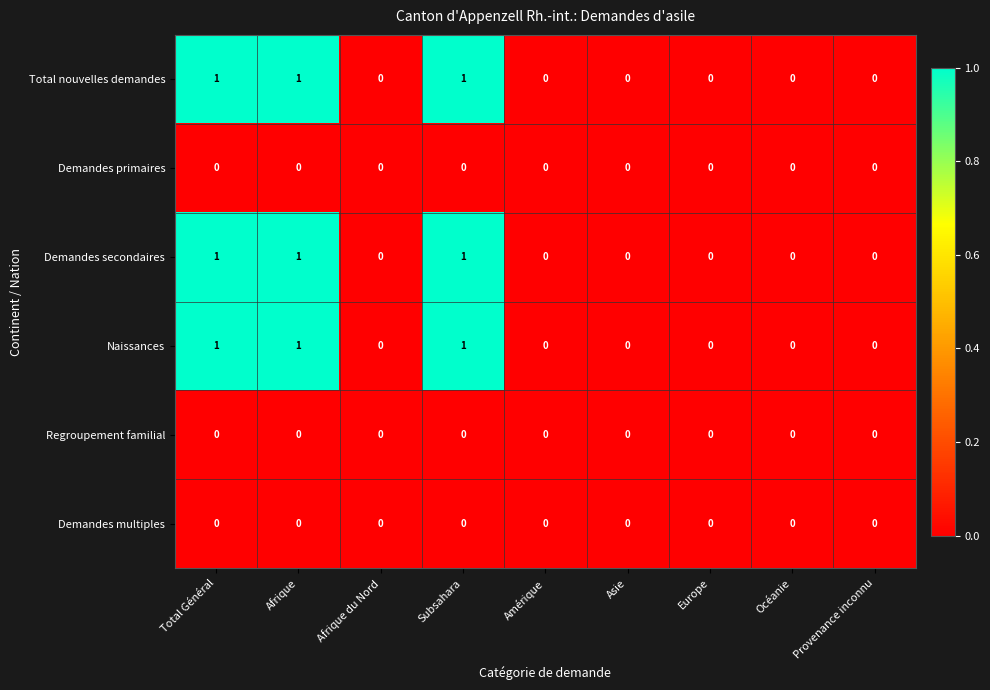

How many Total nouvelles demandes values are between 0 and 1?

9